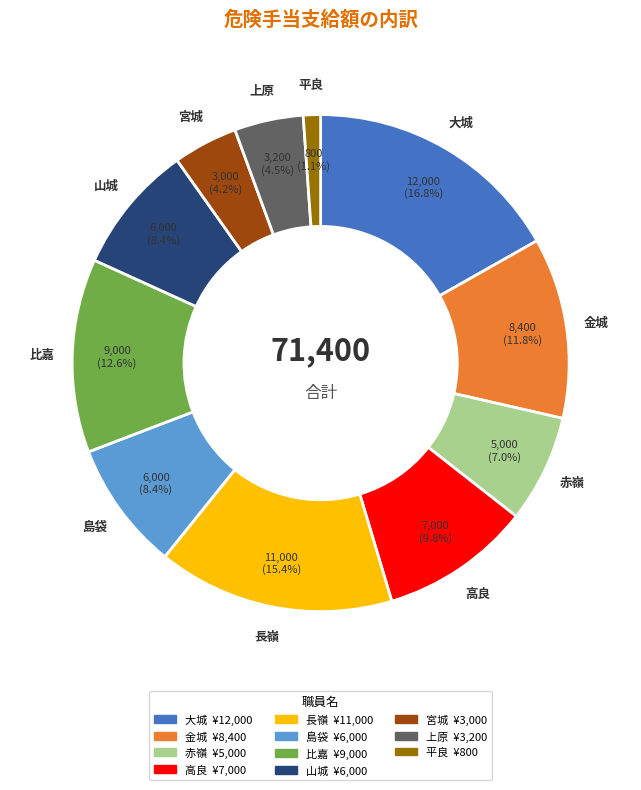

True or false: 宮城 accounts for 12% of the total.

False